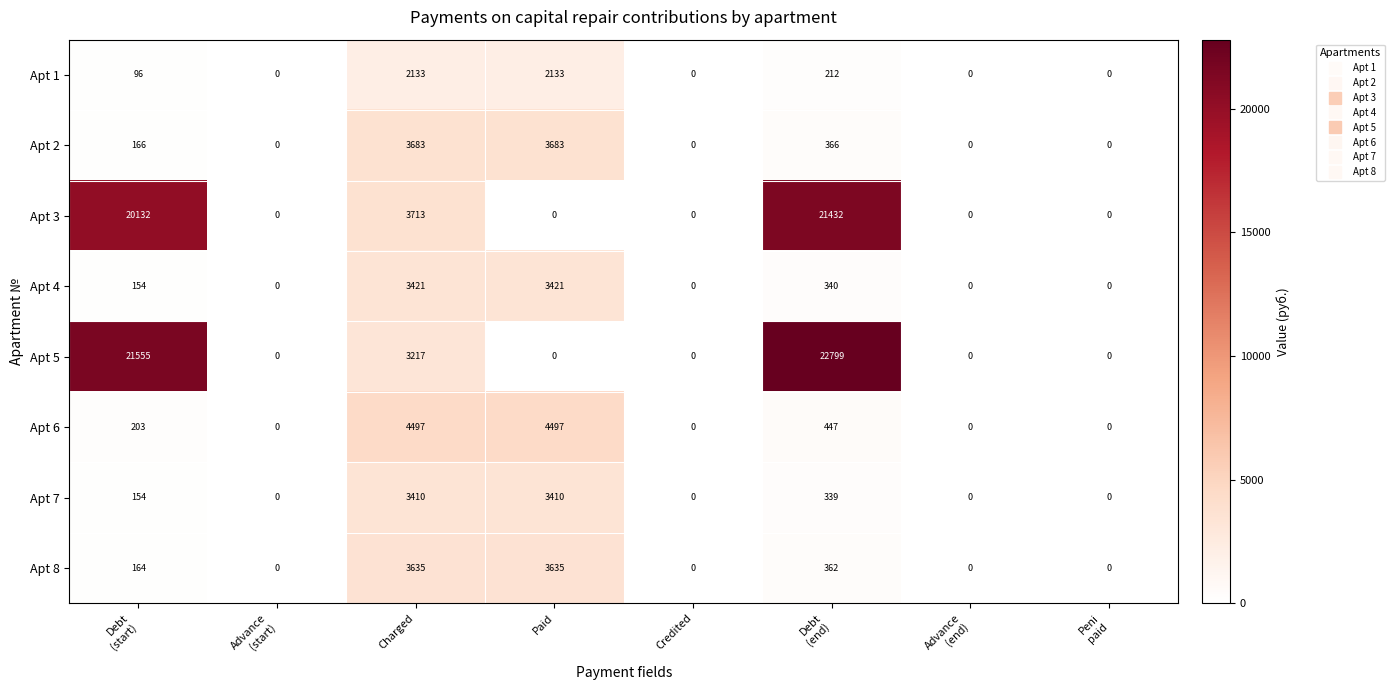

Count the number of data series in this chart.

8